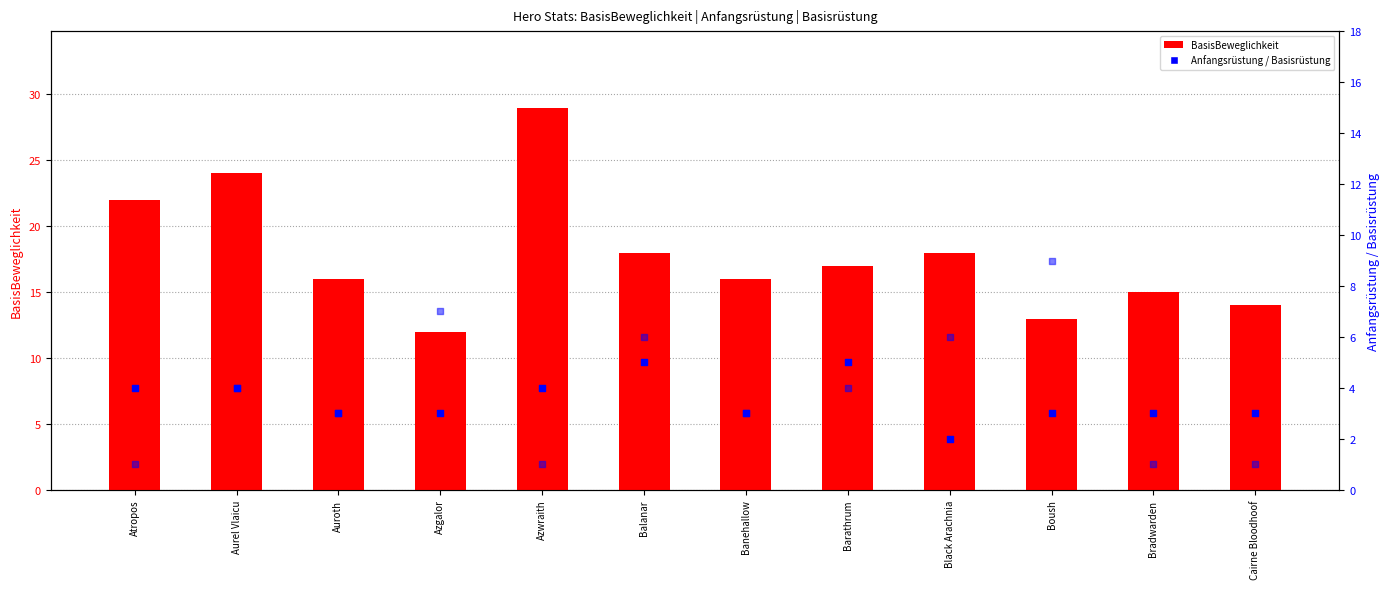

Which series has the largest total across all categories?

BasisBeweglichkeit